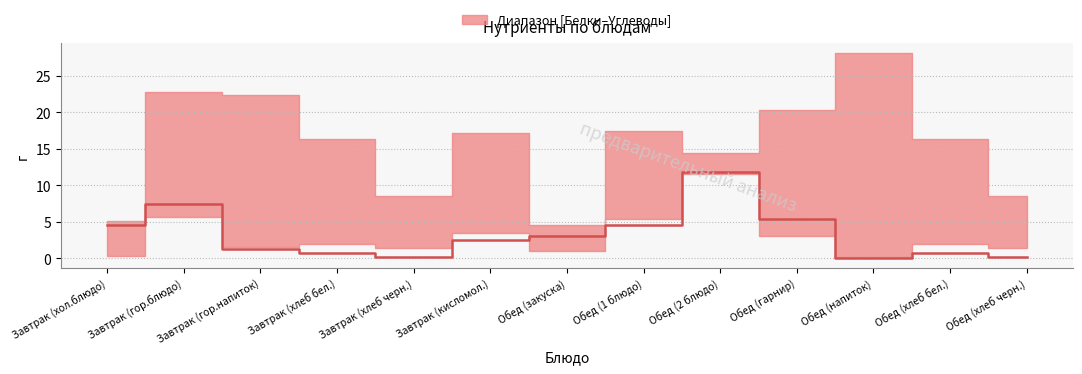

Rank the categories by value from lowest to highest.

Обед (напиток), Завтрак (хлеб черн.), Обед (хлеб черн.), Завтрак (хлеб бел.), Обед (хлеб бел.), Завтрак (гор.напиток), Завтрак (кисломол.), Обед (закуска), Завтрак (хол.блюдо), Обед (1 блюдо), Обед (гарнир), Завтрак (гор.блюдо), Обед (2 блюдо)